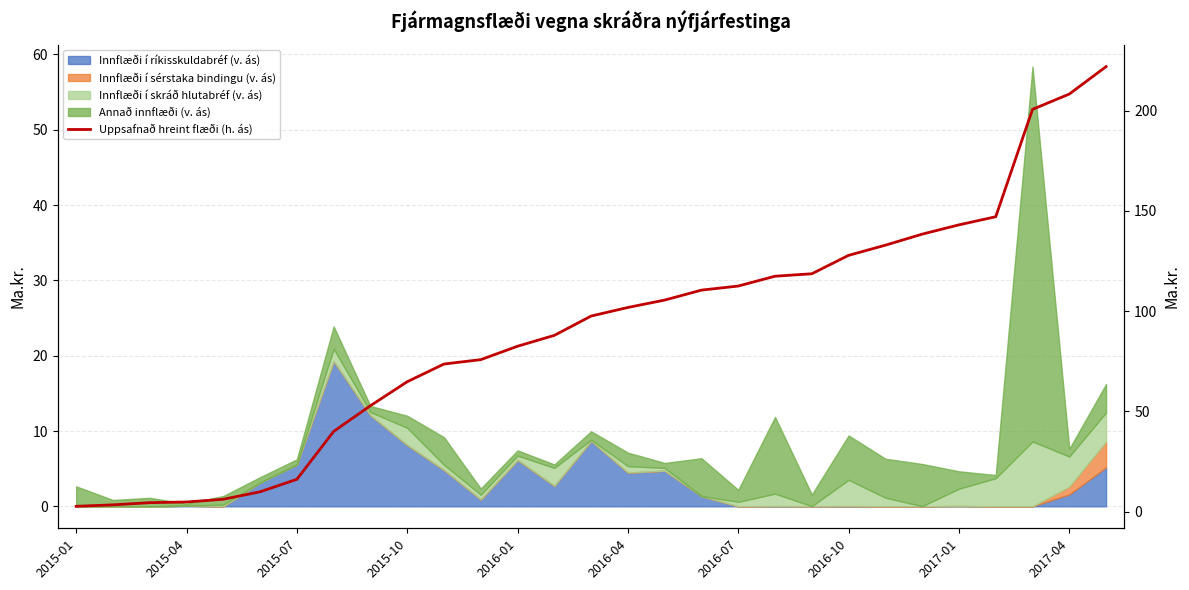

How many lines are shown in the chart?

1